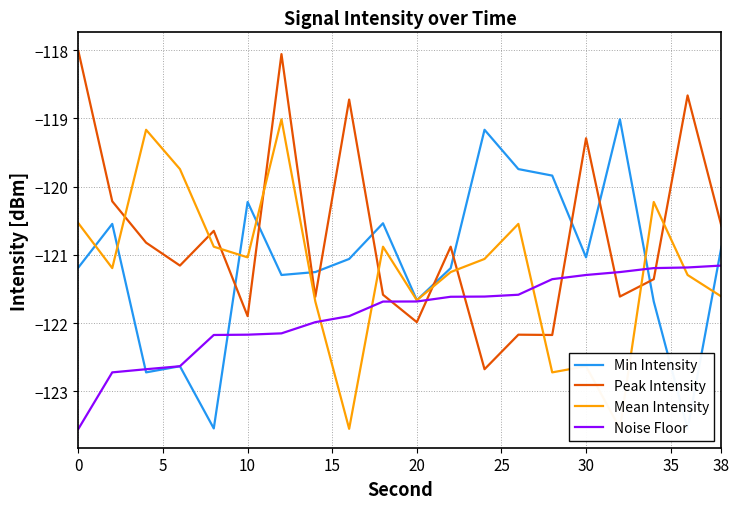

How many times do Noise Floor and Peak Intensity cross each other?

6